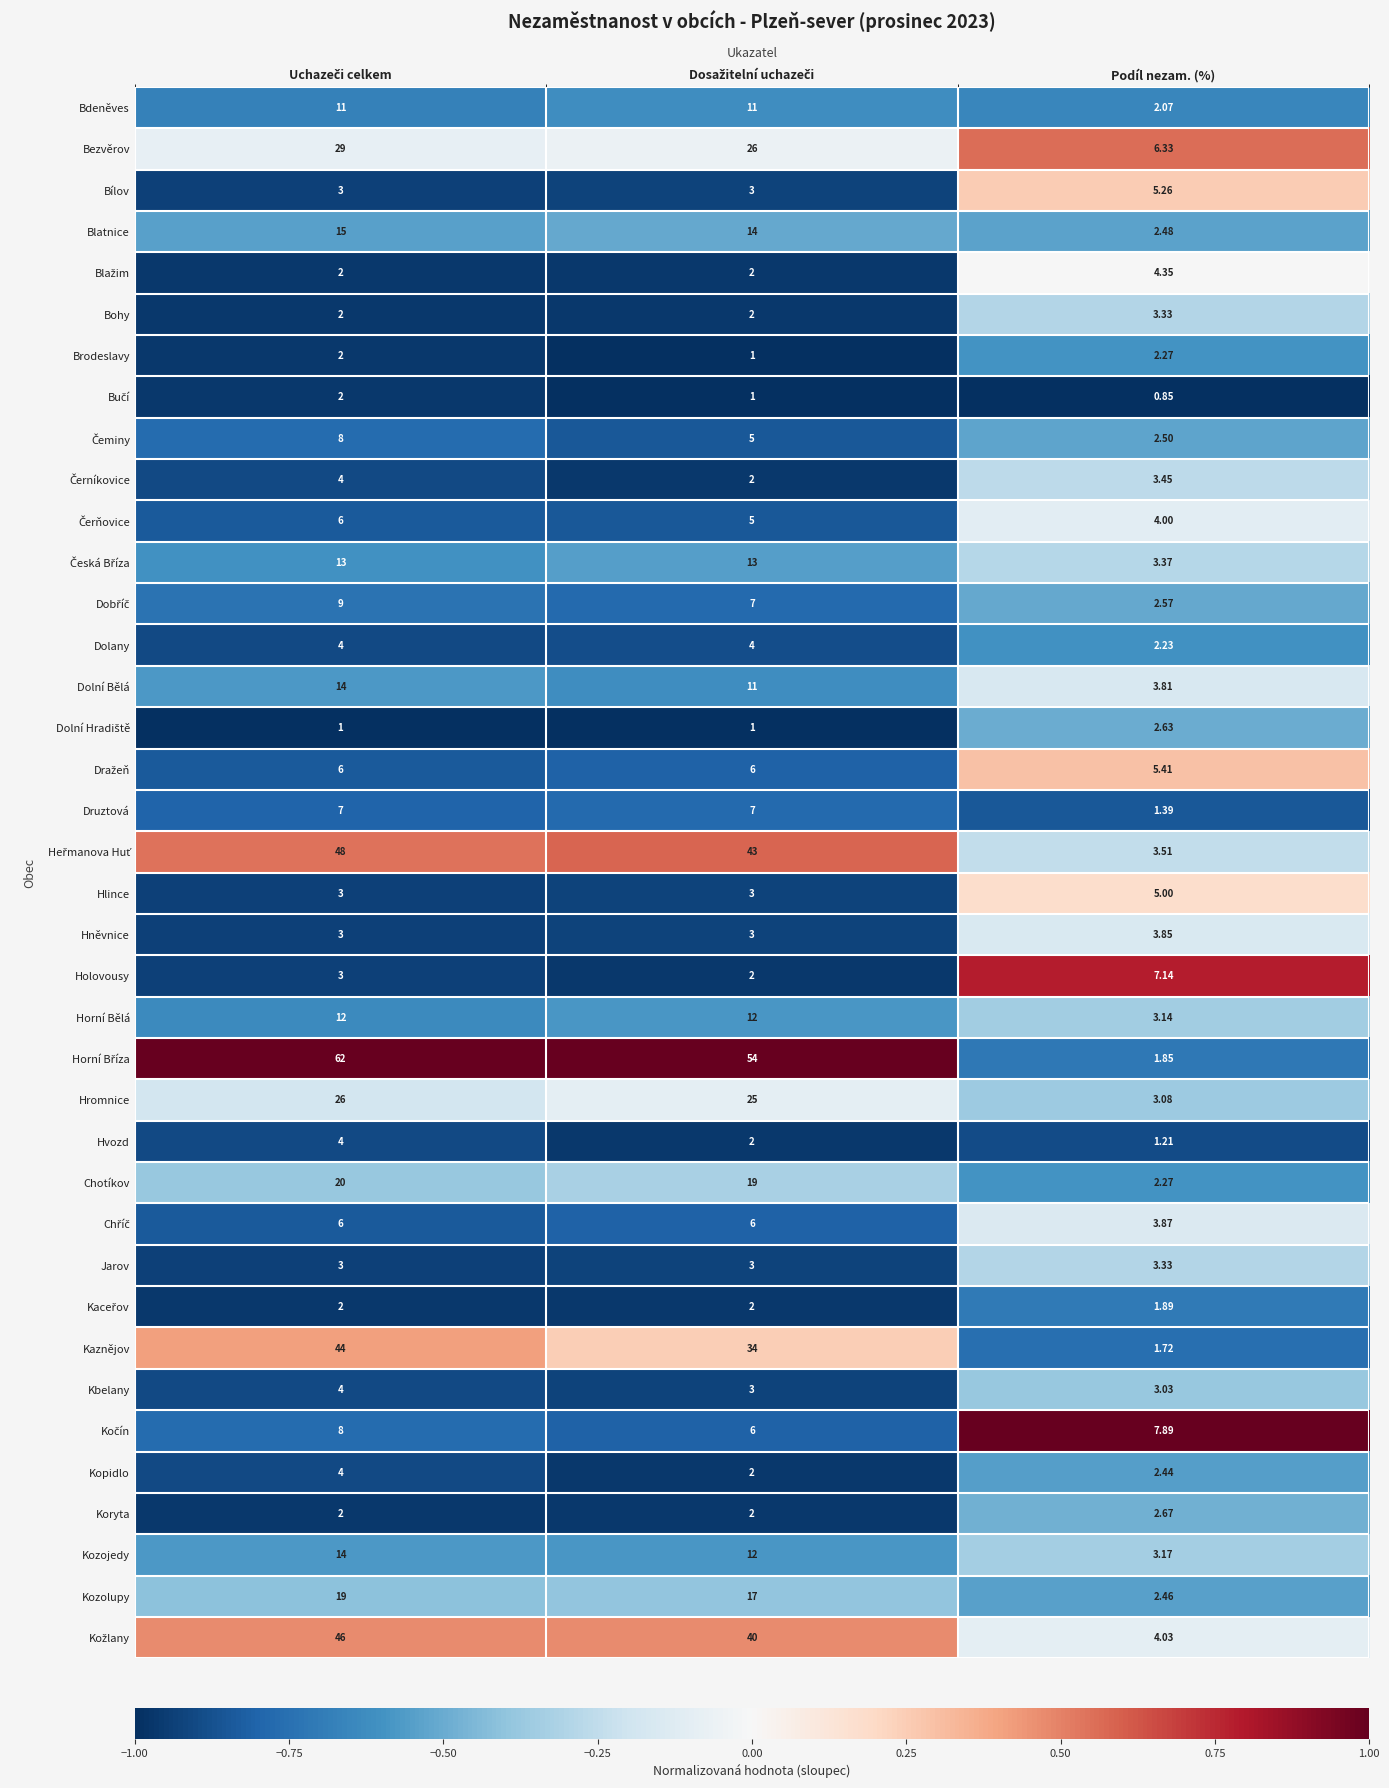

At which category does the chart reach its minimum across all series?

Podíl nezam. (%)